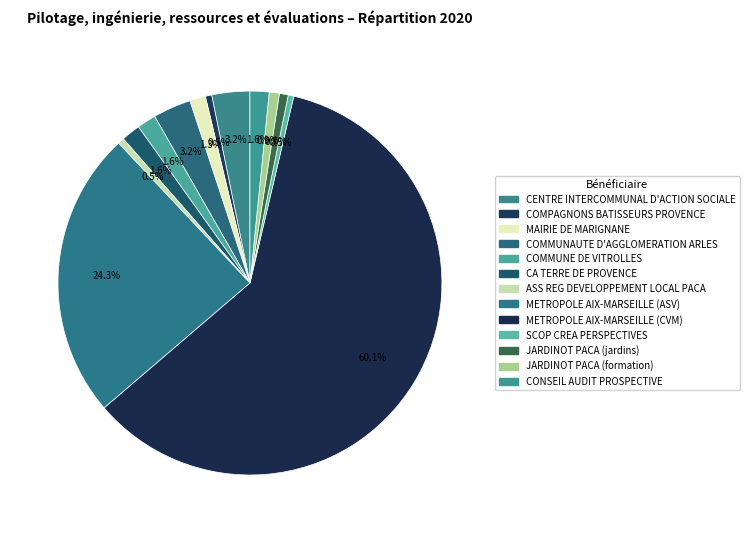

To the nearest percent, what is the combined percentage of CENTRE INTERCOMMUNAL D'ACTION SOCIALE and METROPOLE AIX-MARSEILLE (CVM)?

63%